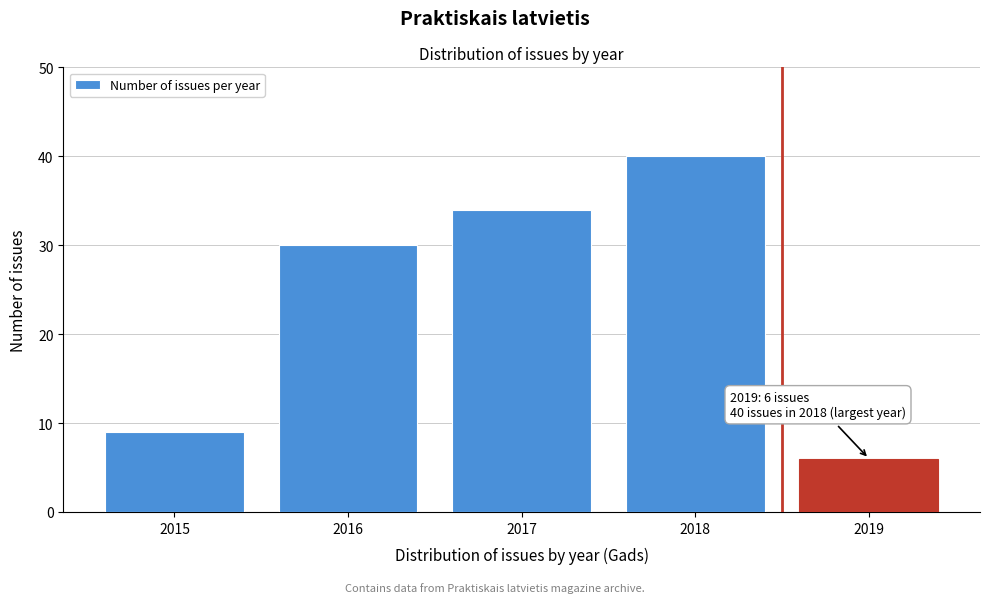

Reading left to right, what are all the values shown in this chart?

9	30	34	40	6